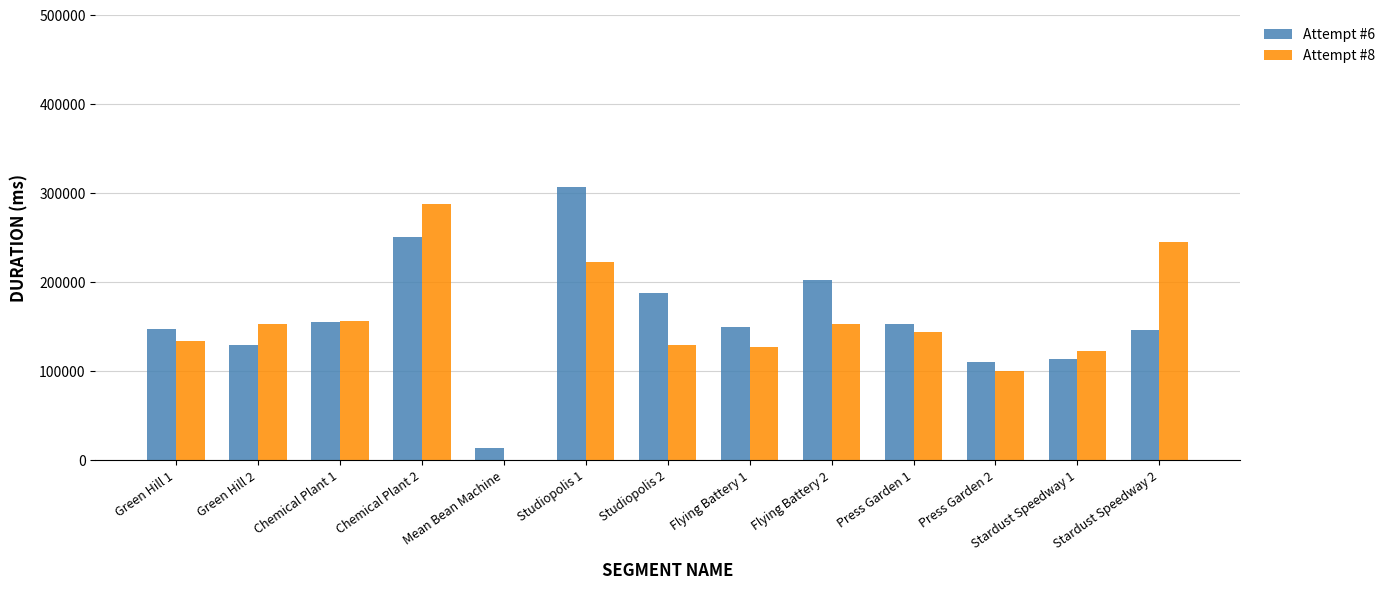

At which category is the sum across all series the highest?

Chemical Plant 2